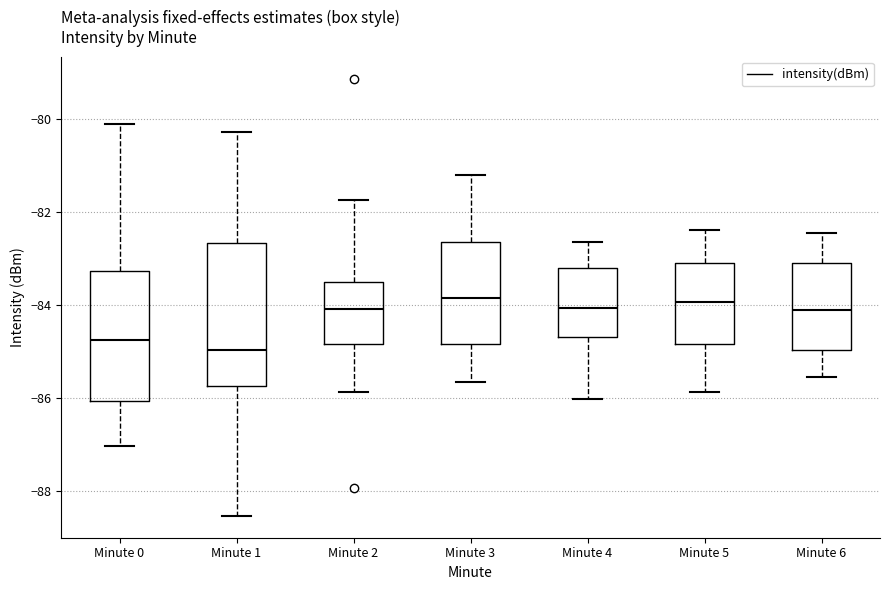

Reading left to right, read every box against the y-axis: the position of its median line, the range the box covers, and the ends of its whiskers. The values are not printed on the chart, so give them approximately, as read against the axis.

Minute 0: median -84.8, box -86.0 to -83.2, whiskers -87.0 to -80.2
Minute 1: median -85.0, box -85.8 to -82.6, whiskers -88.6 to -80.2
Minute 2: median -84.0, box -84.8 to -83.6, whiskers -85.8 to -81.8
Minute 3: median -83.8, box -84.8 to -82.6, whiskers -85.6 to -81.2
Minute 4: median -84.0, box -84.6 to -83.2, whiskers -86.0 to -82.6
Minute 5: median -84.0, box -84.8 to -83.0, whiskers -85.8 to -82.4
Minute 6: median -84.0, box -85.0 to -83.0, whiskers -85.6 to -82.4